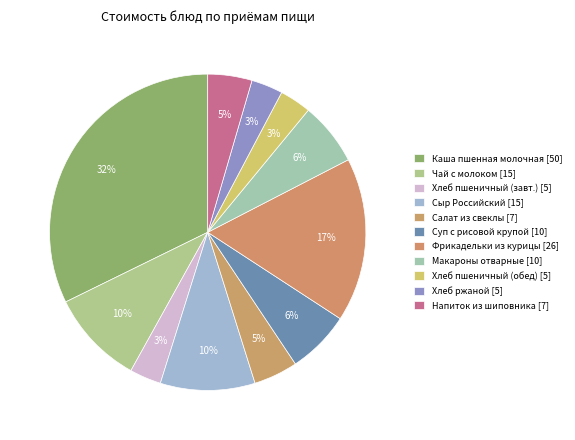

How many segments does this pie chart have?

11